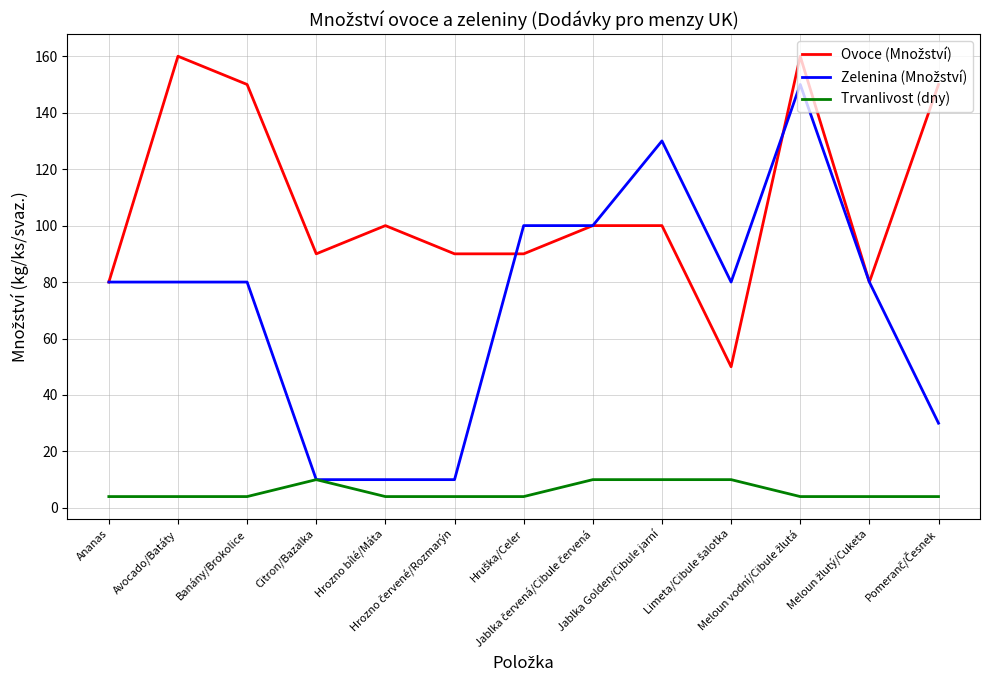

What is the lowest value of the Trvanlivost (dny) series?

4